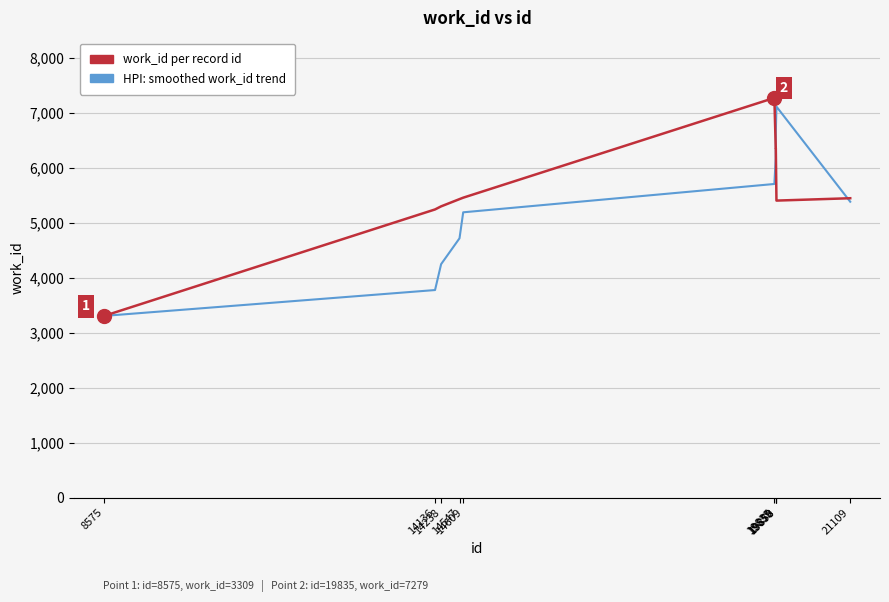

What is the highest value of the work_id per record id series?

7279.0